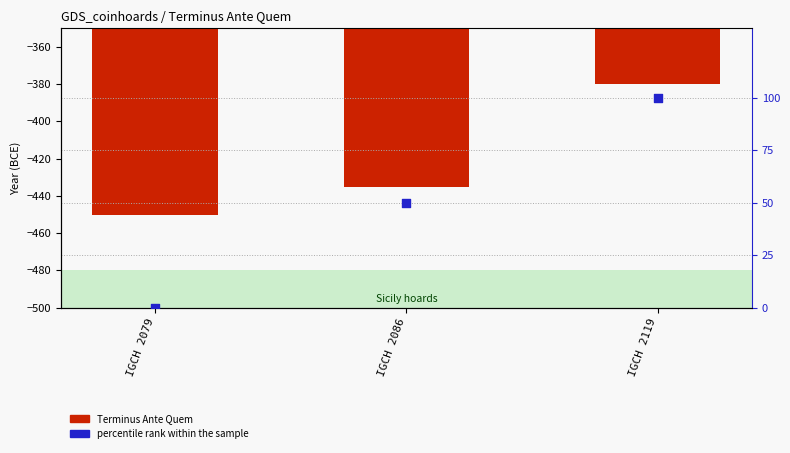

What is the total value across all series at IGCH 2119?

-280